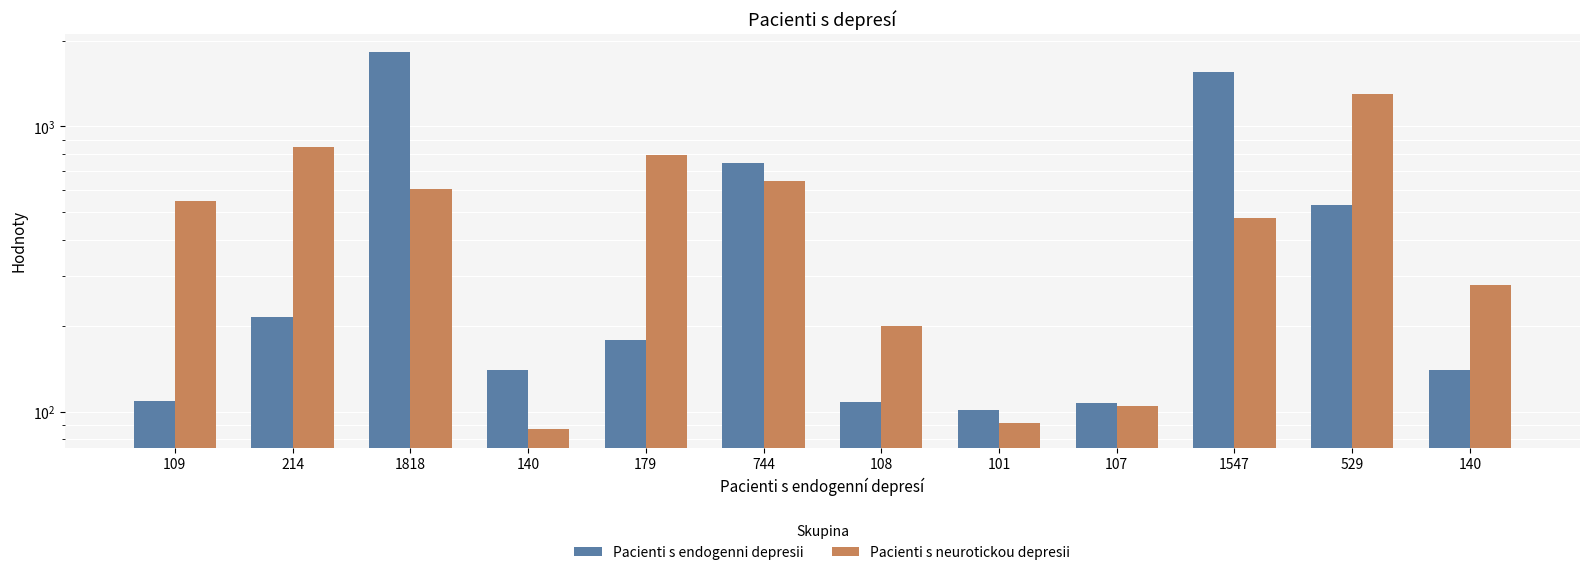

Which series has the largest range (max minus min)?

Pacienti s endogenni depresii